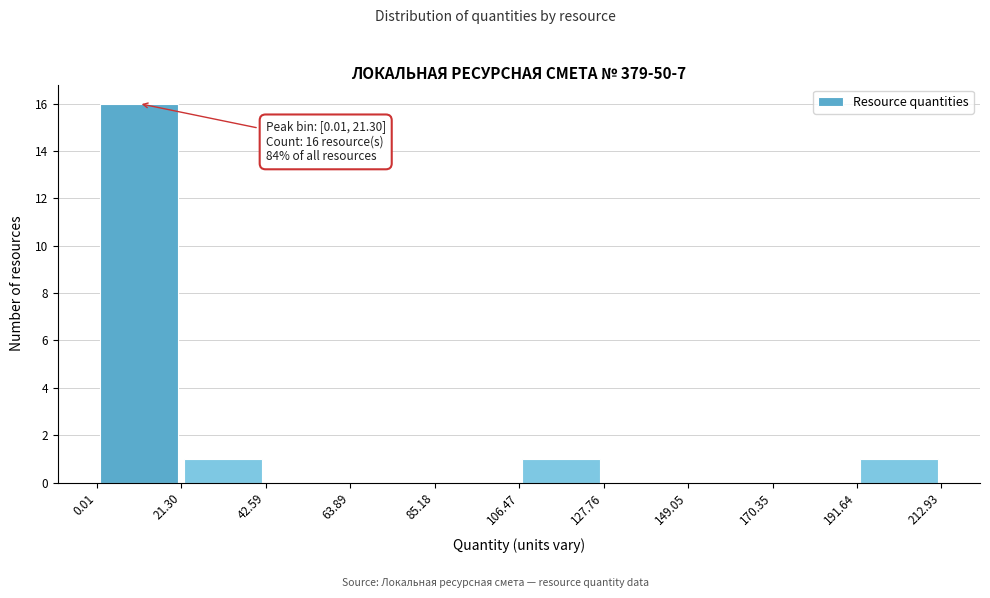

Over which range of the x-axis is the bar tallest?

0.01 to 21.30